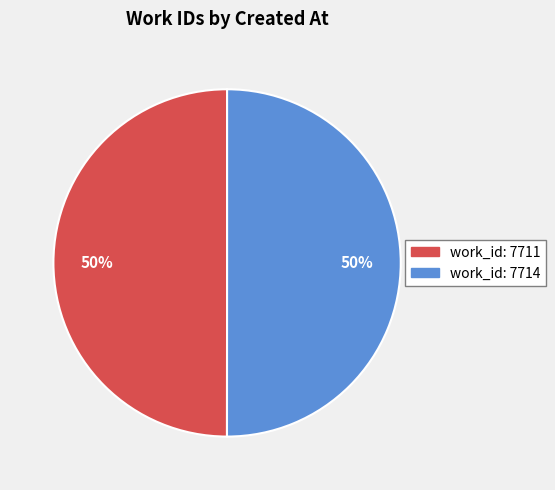

To the nearest percent, what is the average slice percentage?

50%